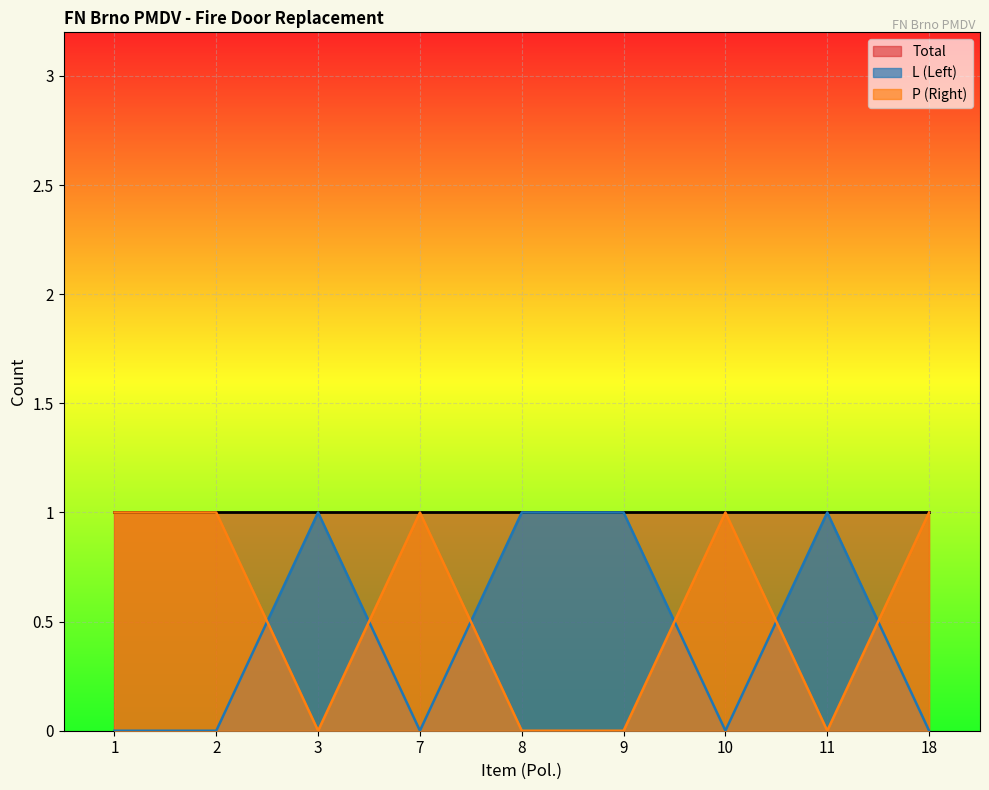

Is it true that P (Right) equals -1 at 11?

False